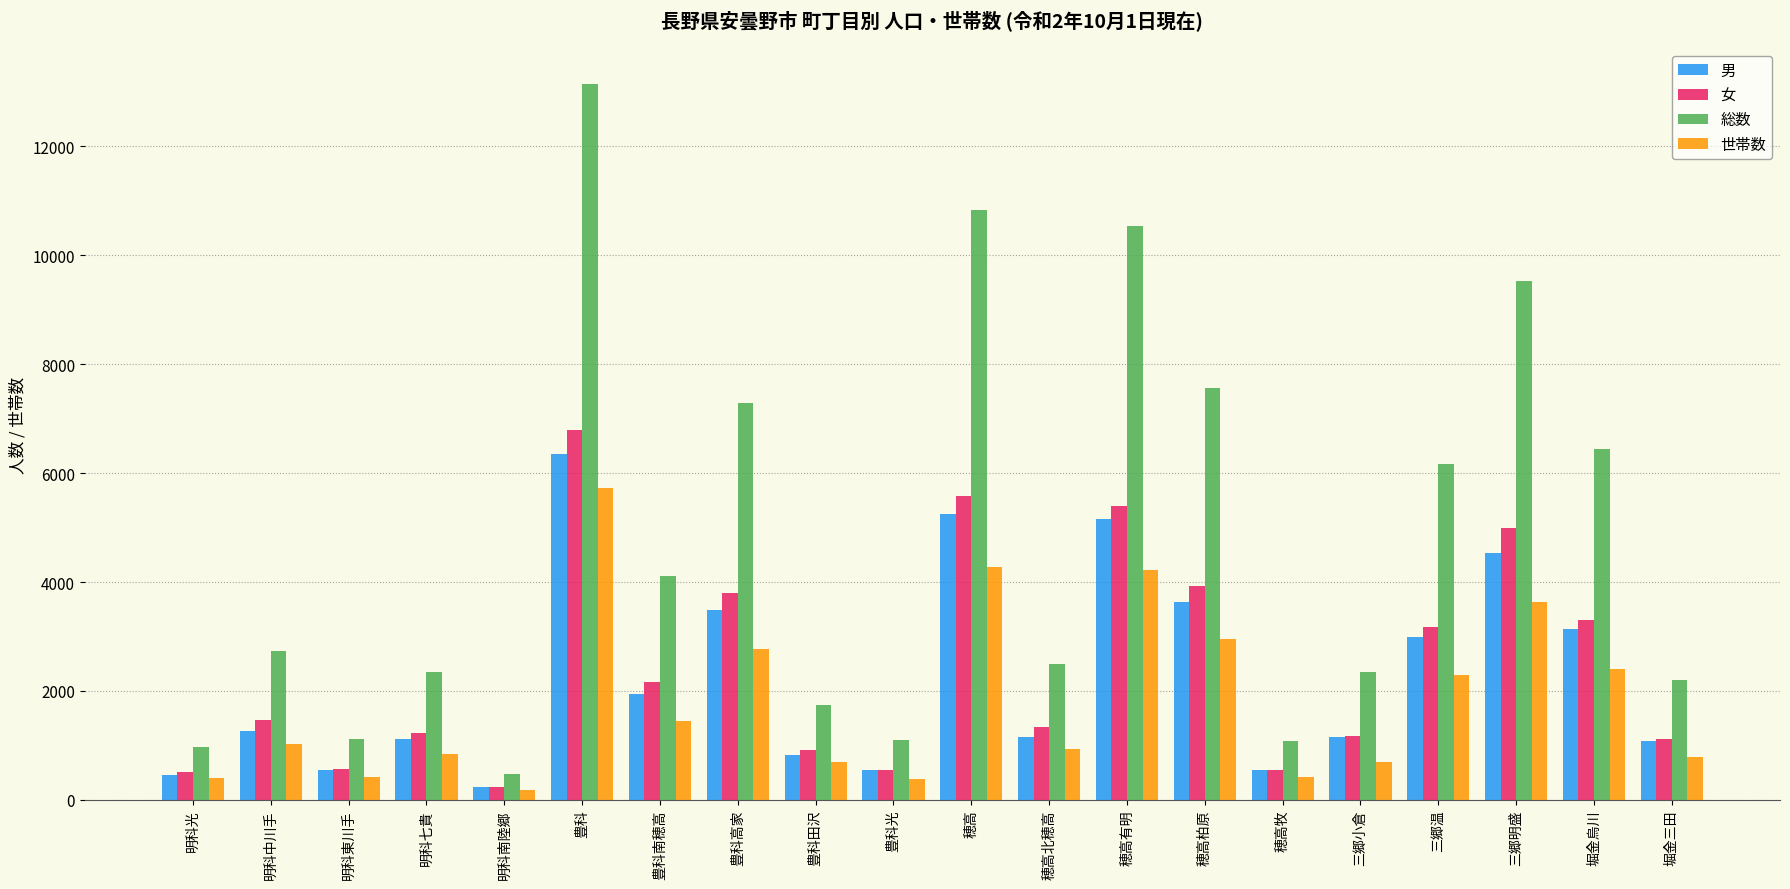

Which series changed the most between 明科光 and 明科中川手?

総数